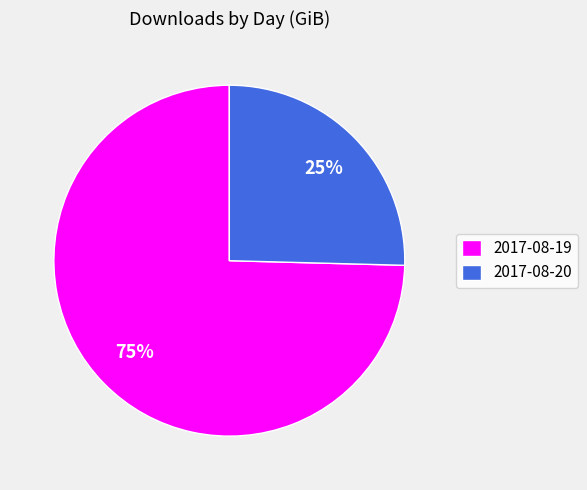

Between 2017-08-19 and 2017-08-20, which is larger?

2017-08-19